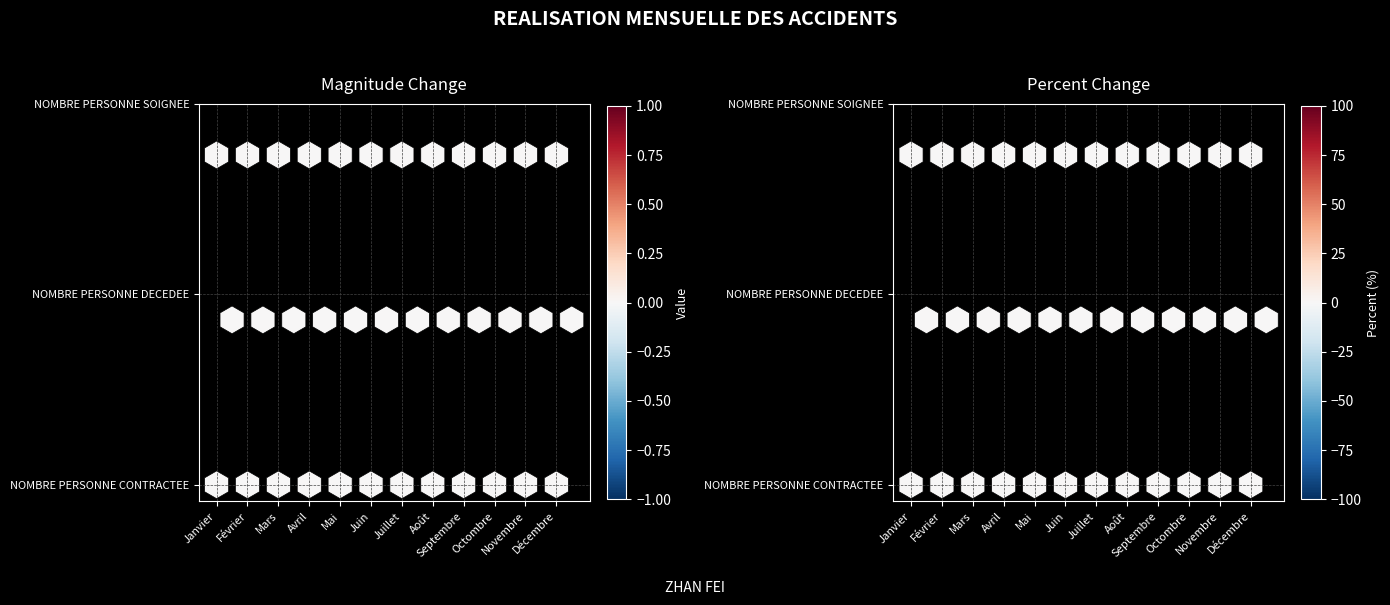

At which label does Magnitude Change reach its minimum?

Janvier